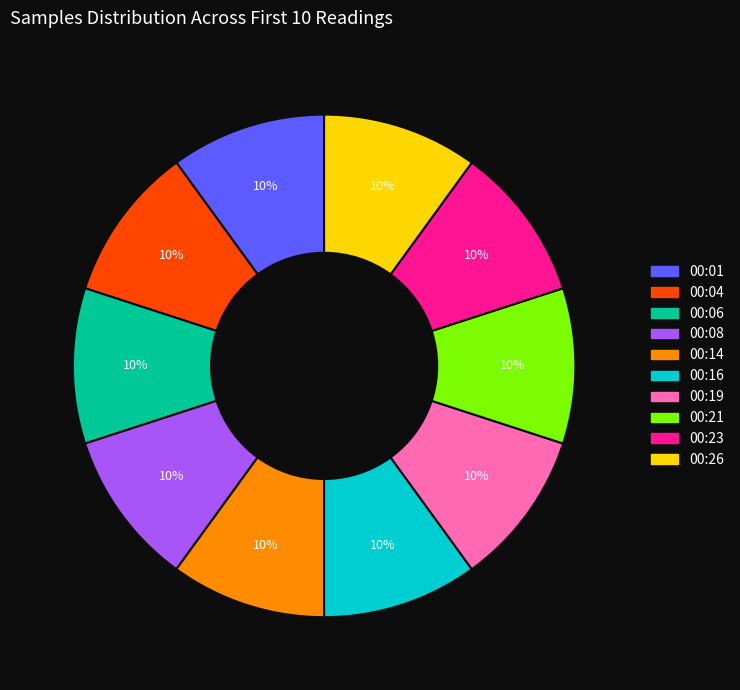

Is the sum of 00:01 and 00:06 greater than half?

No